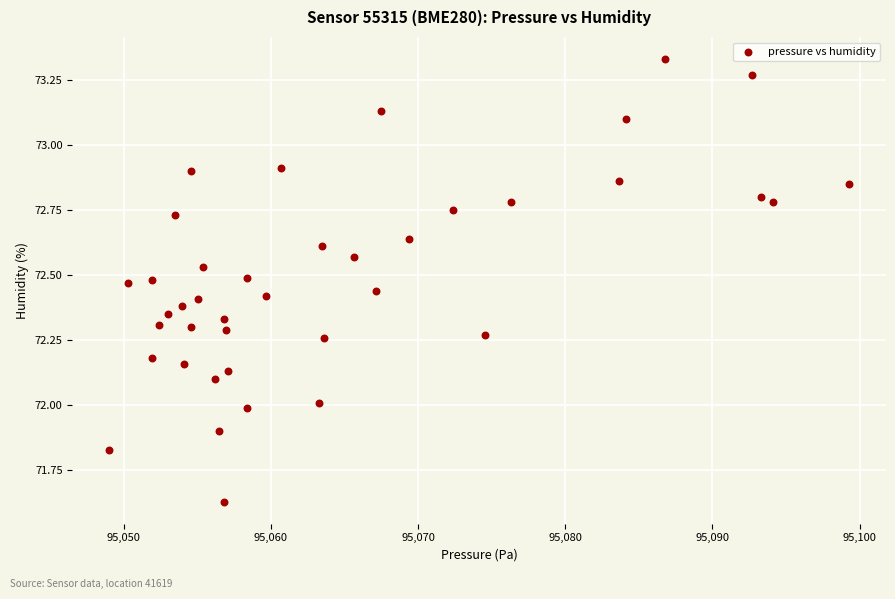

What is the range of X values (max minus min)?

50.2